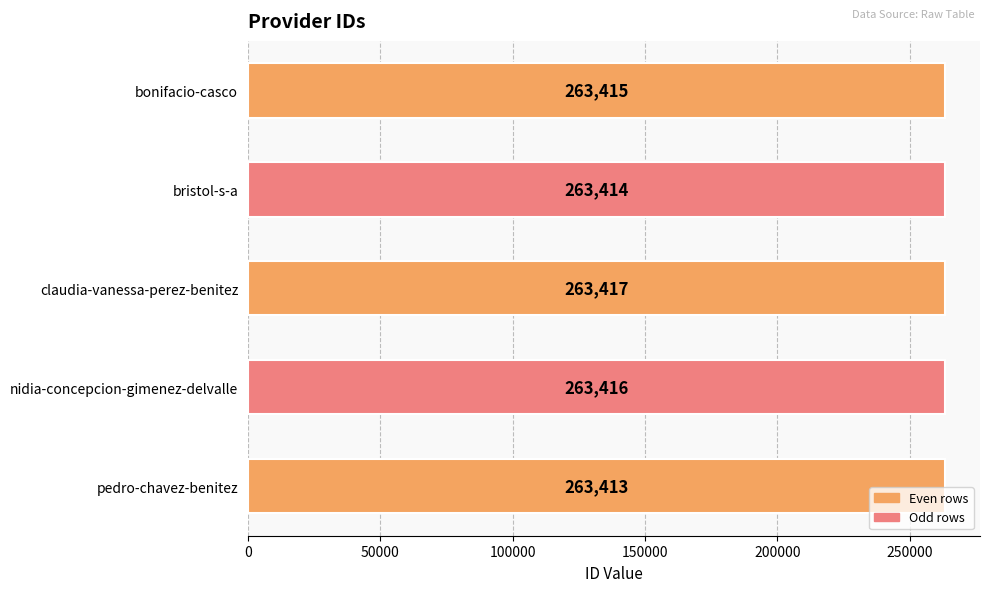

List the labels in order of value, smallest first.

pedro-chavez-benitez, bristol-s-a, bonifacio-casco, nidia-concepcion-gimenez-delvalle, claudia-vanessa-perez-benitez